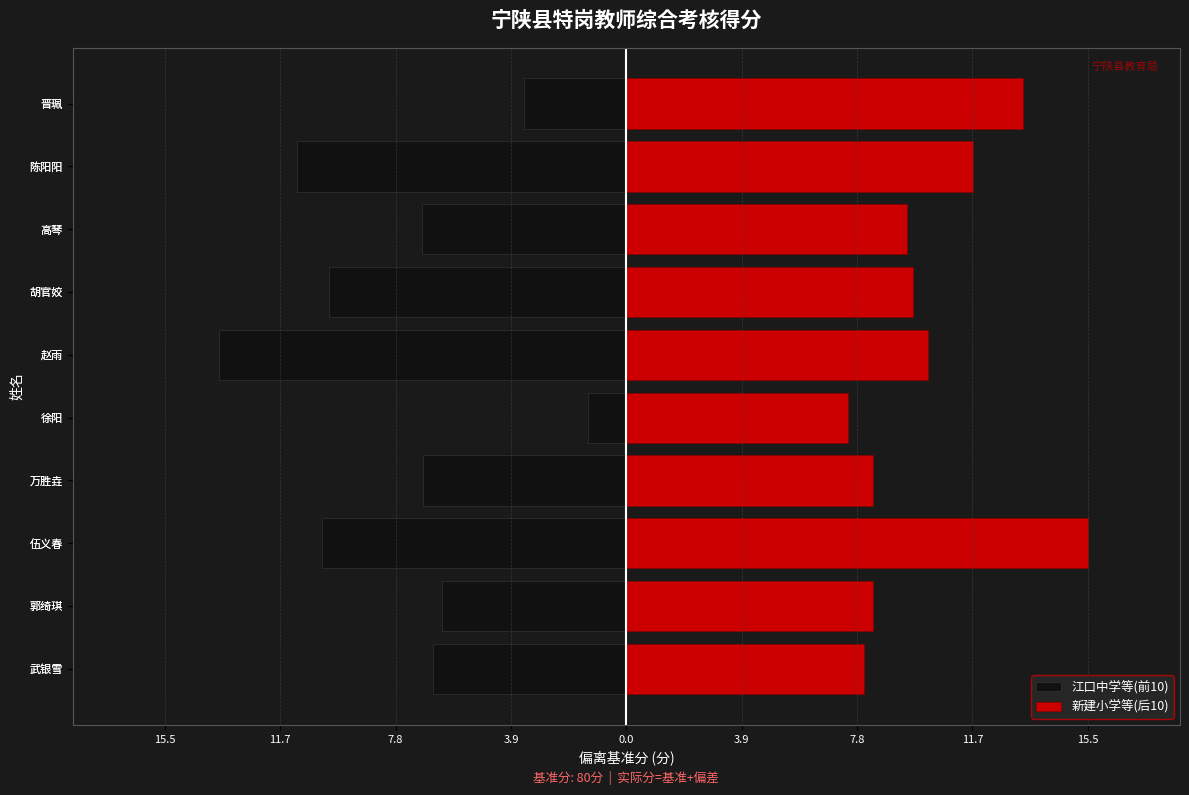

Does the chart contain any negative values?

Yes